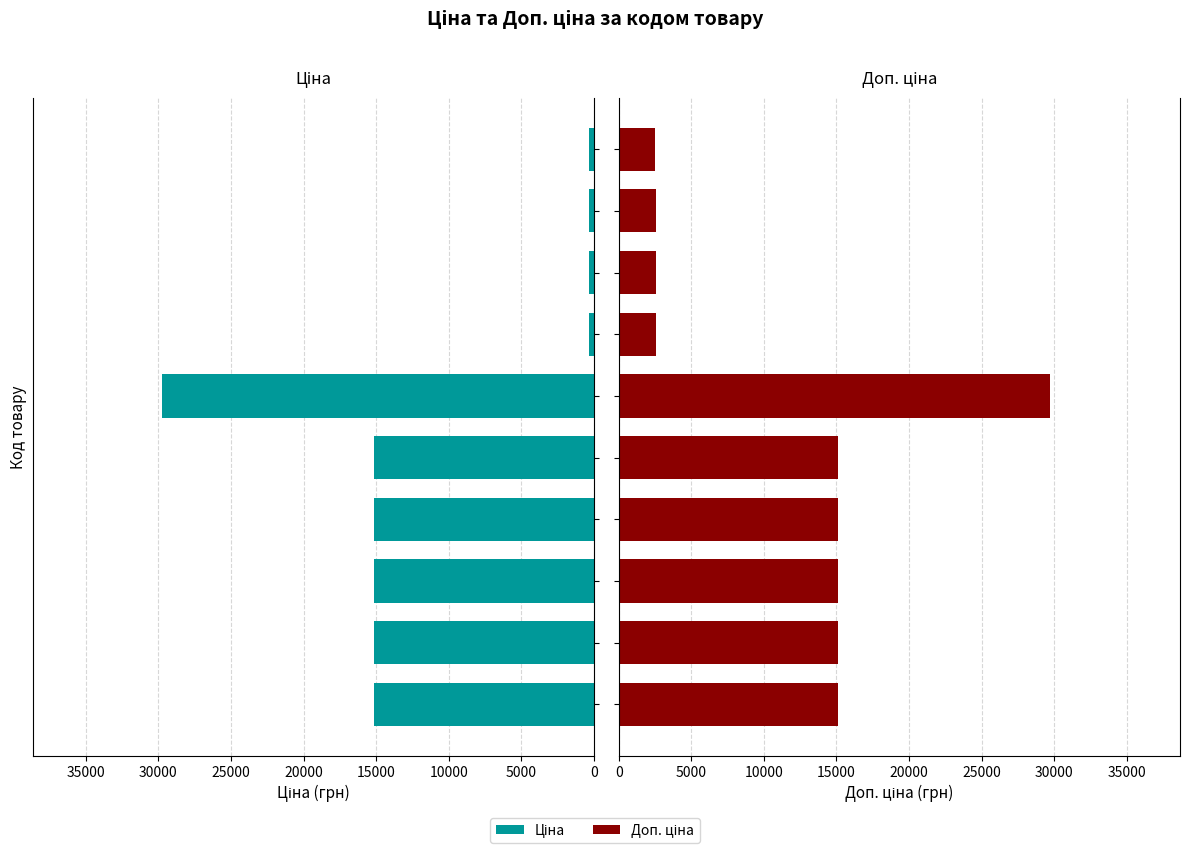

List the series in order of their peak value, highest first.

Ціна, Доп. ціна